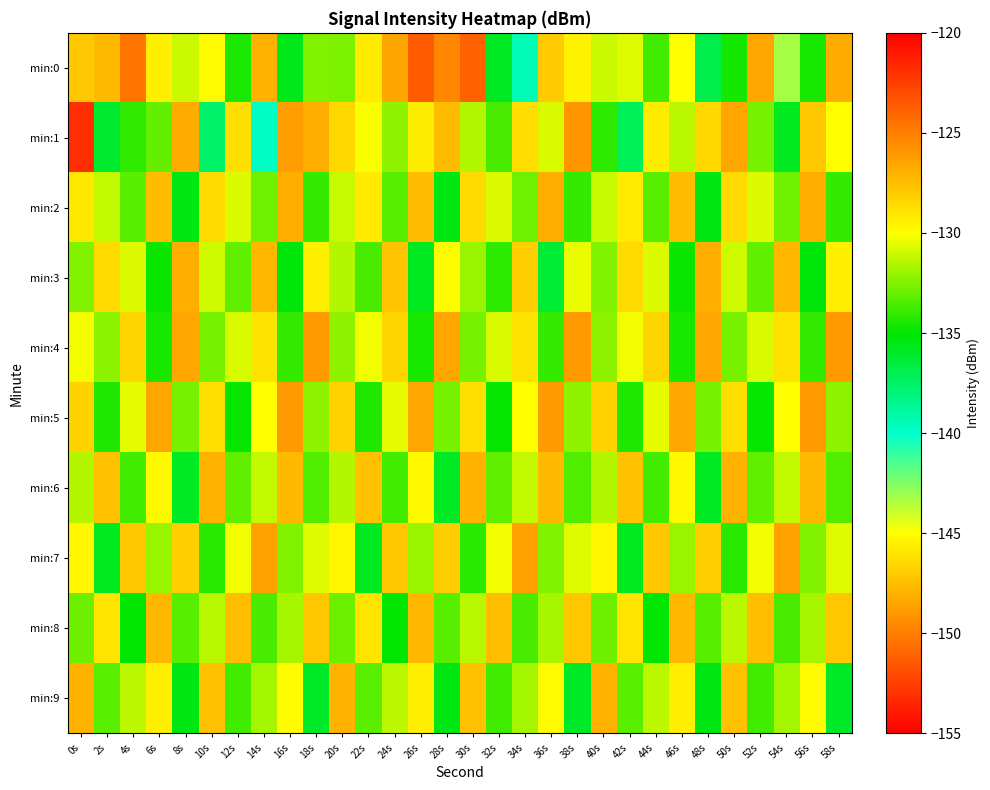

What is the total value across all series at 30s?

-1297.6